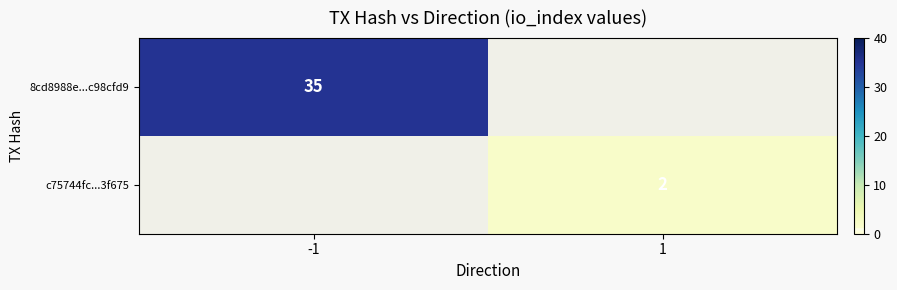

The c75744fc...3f675 series shows 2 at 1. True or false?

True